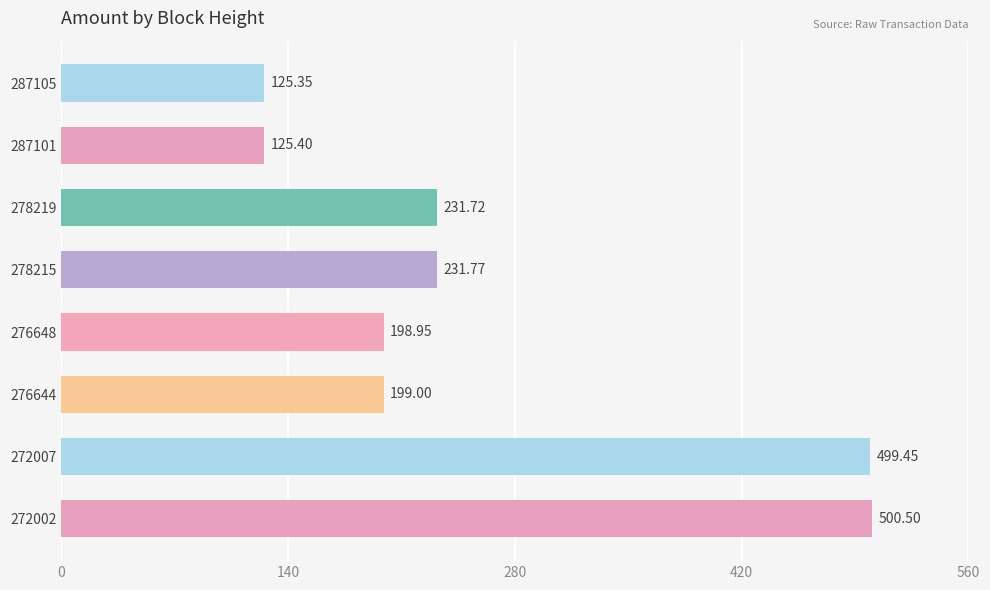

What is the sum of all values?

2112.1